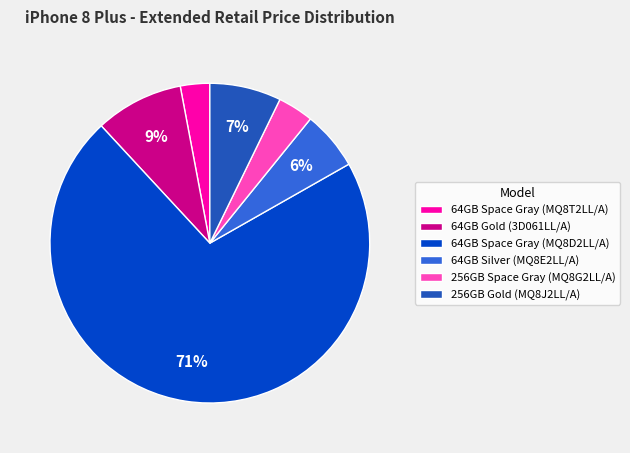

What is the smallest slice in the pie chart?

64GB Space Gray (MQ8T2LL/A)